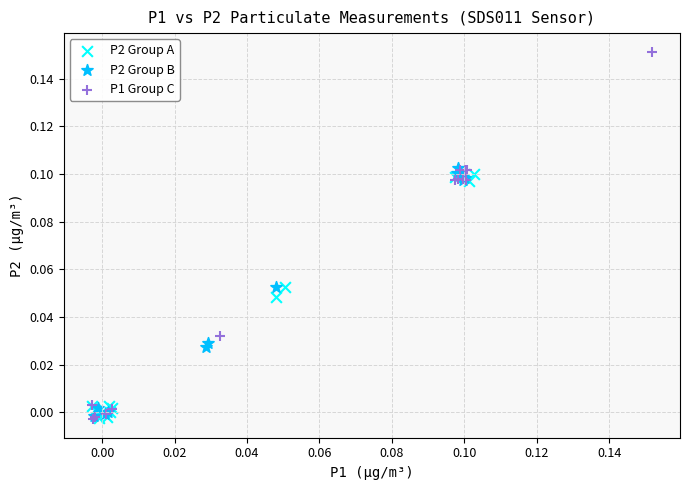

Which series reaches the maximum Y coordinate?

P1 Group C